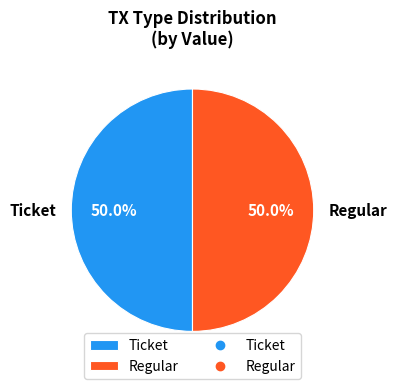

To the nearest percent, what is the difference between the largest and smallest slice percentages?

0%